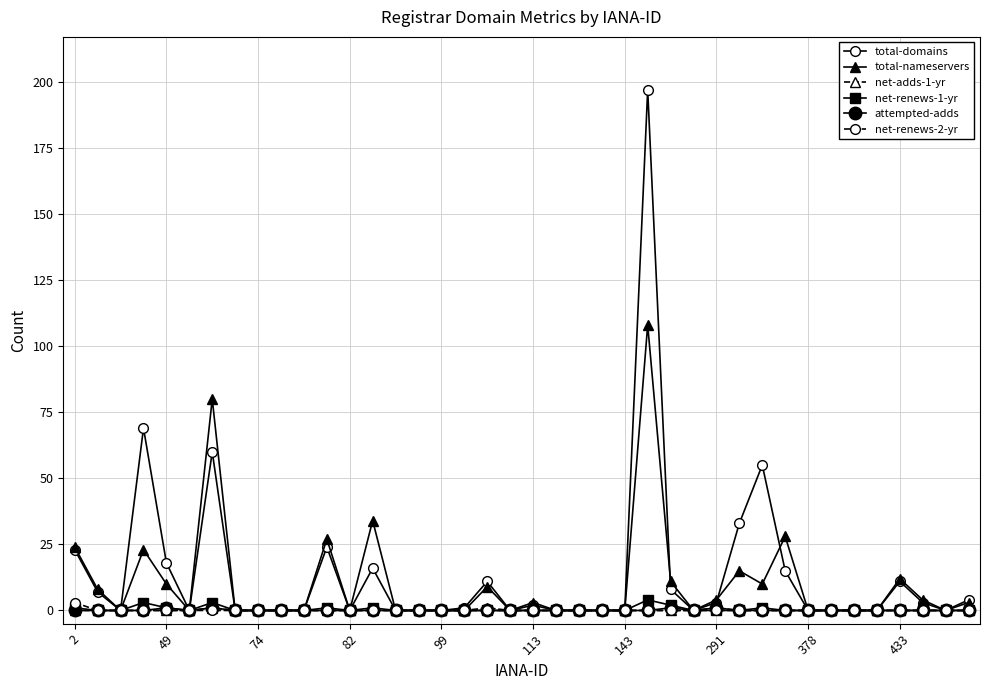

What is the maximum value shown in the chart?

197